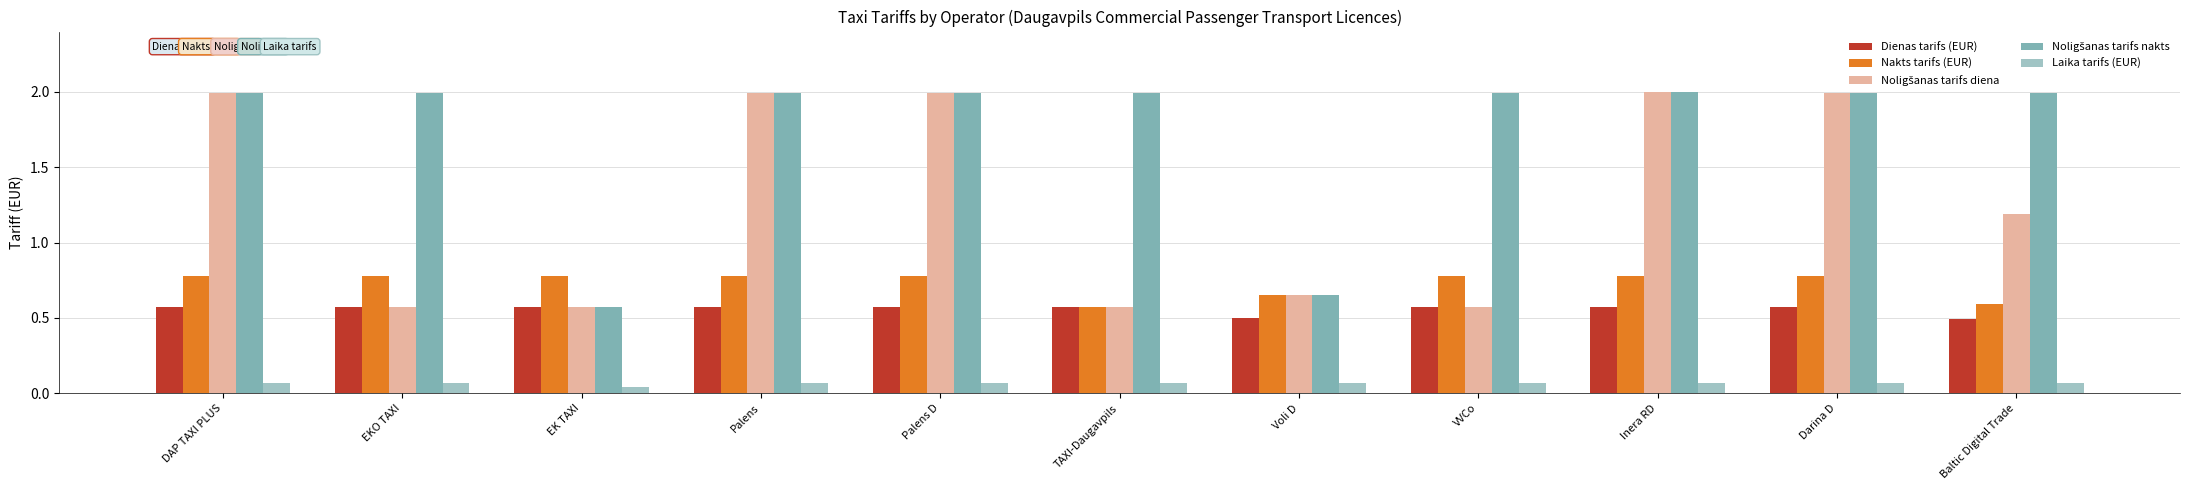

How many bars are there in each group?

5